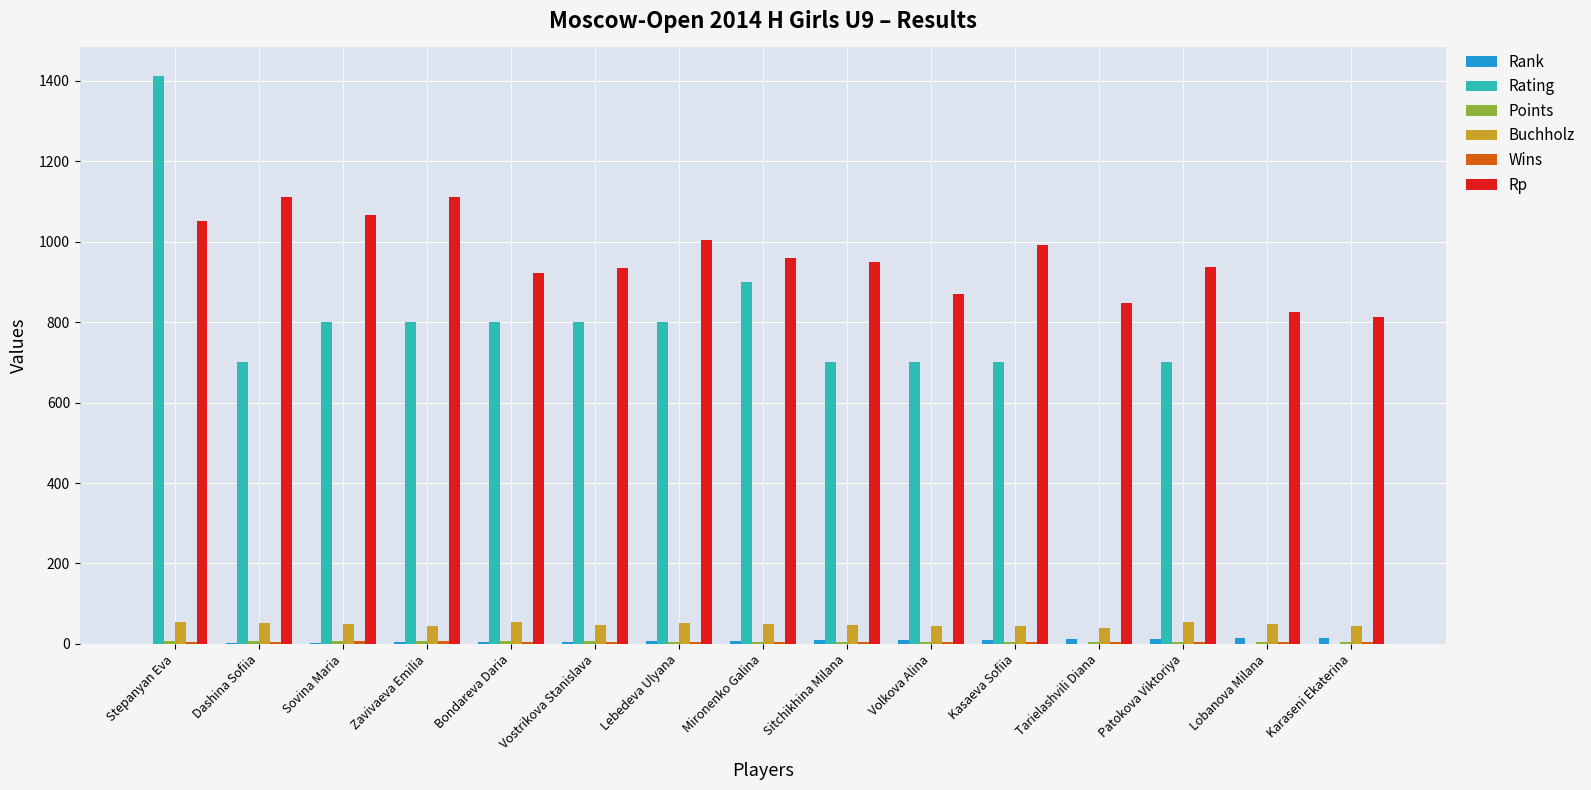

True or false: Buchholz has a value of 44.0 at Volkova Alina.

True